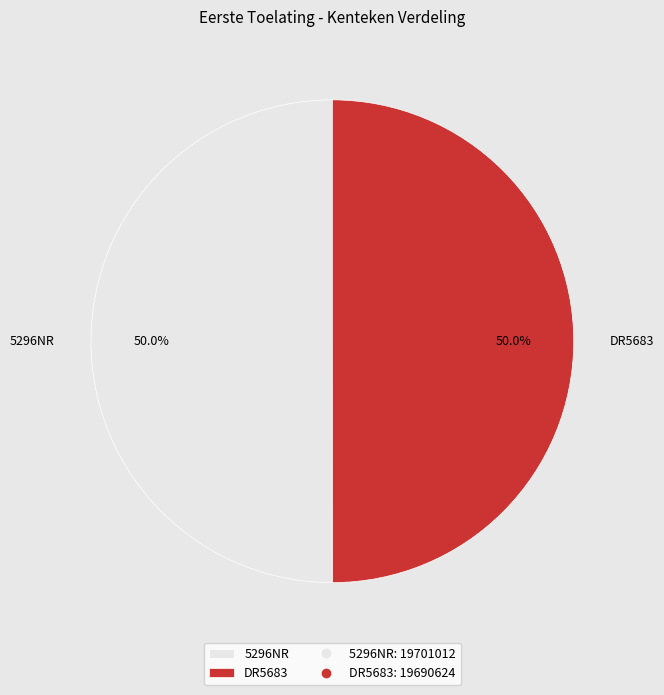

What is the ratio of the value at 5296NR to the value at DR5683?

1.0